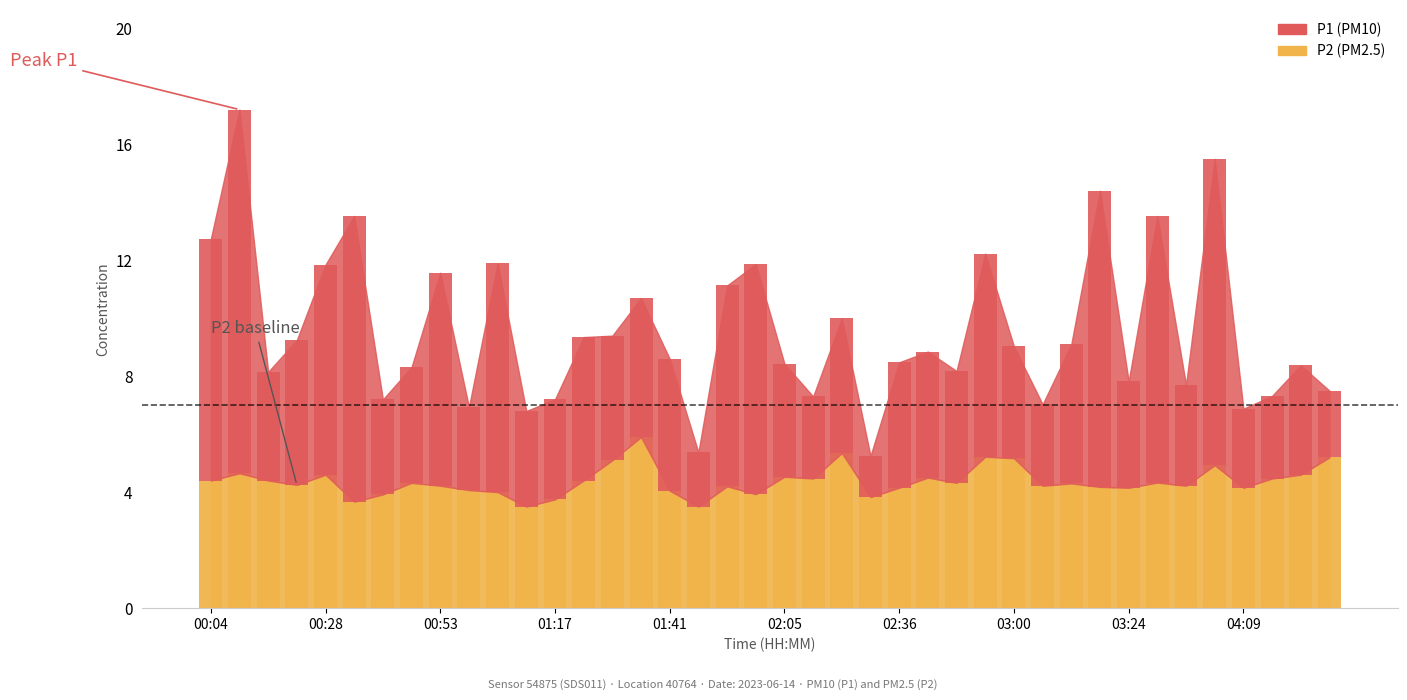

What is the average value of the P2 series?

4.4